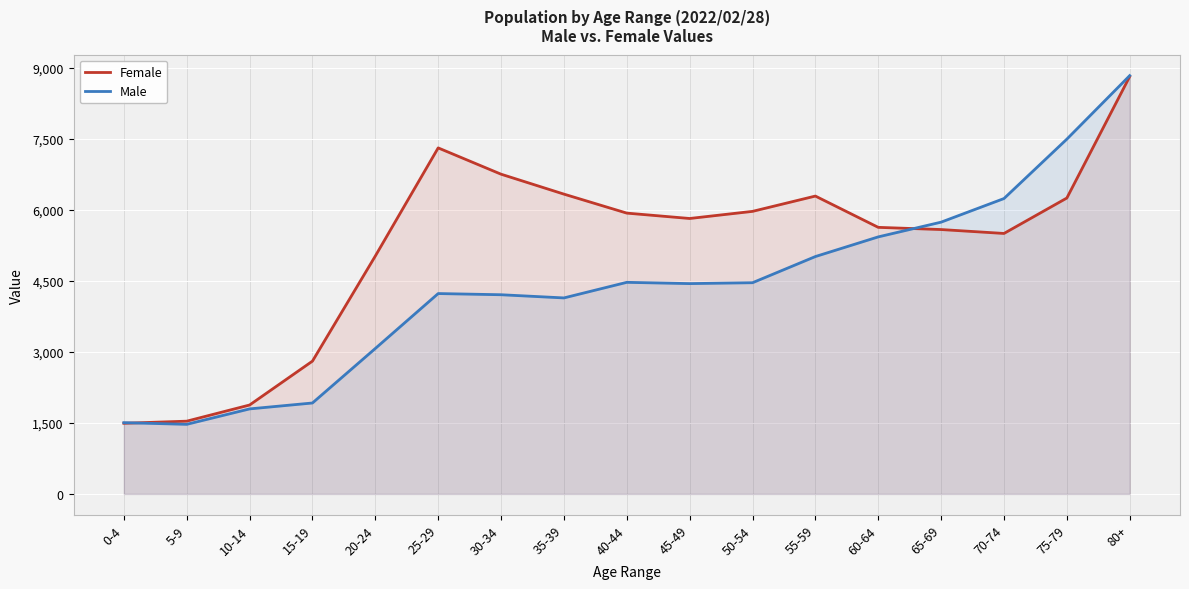

What is the greatest value displayed?

8832.1